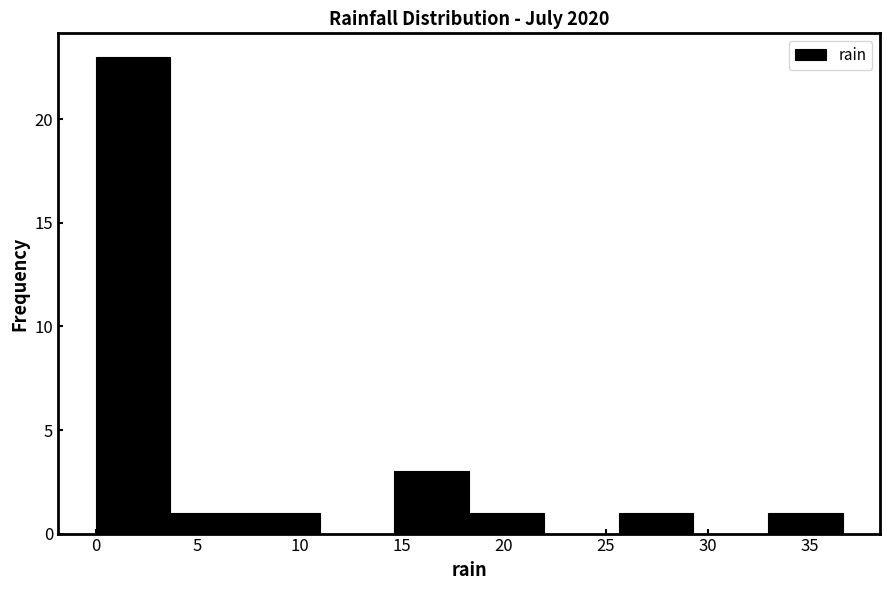

Reading left to right, transcribe this chart: for each bar, give the range it covers on the x-axis and its height. Neither the bar edges nor the heights are printed on the chart, so give them approximately, as read against the axes.

0.0 to 3.5: 23
3.5 to 7.5: 1
7.5 to 11.0: 1
11.0 to 14.5: 0
14.5 to 18.5: 3
18.5 to 22.0: 1
22.0 to 25.5: 0
25.5 to 29.5: 1
29.5 to 33.0: 0
33.0 to 36.5: 1